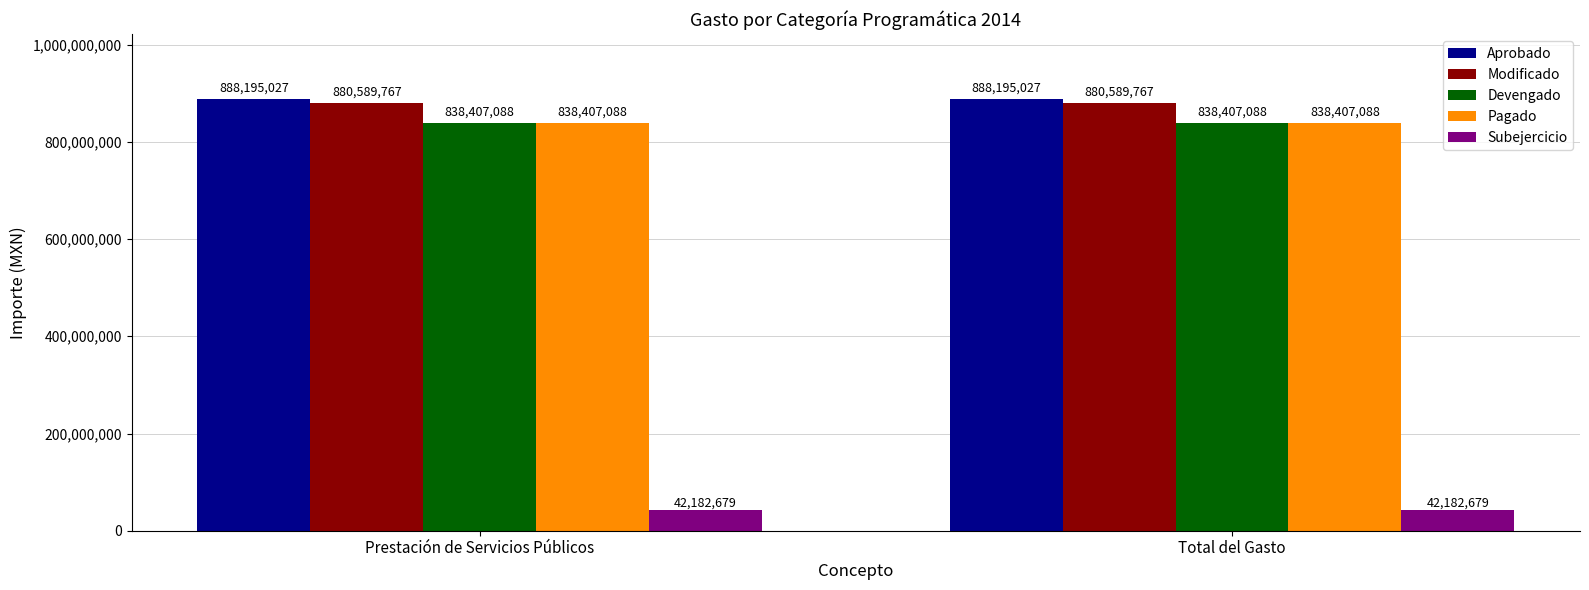

Which series has the largest total across all categories?

Aprobado